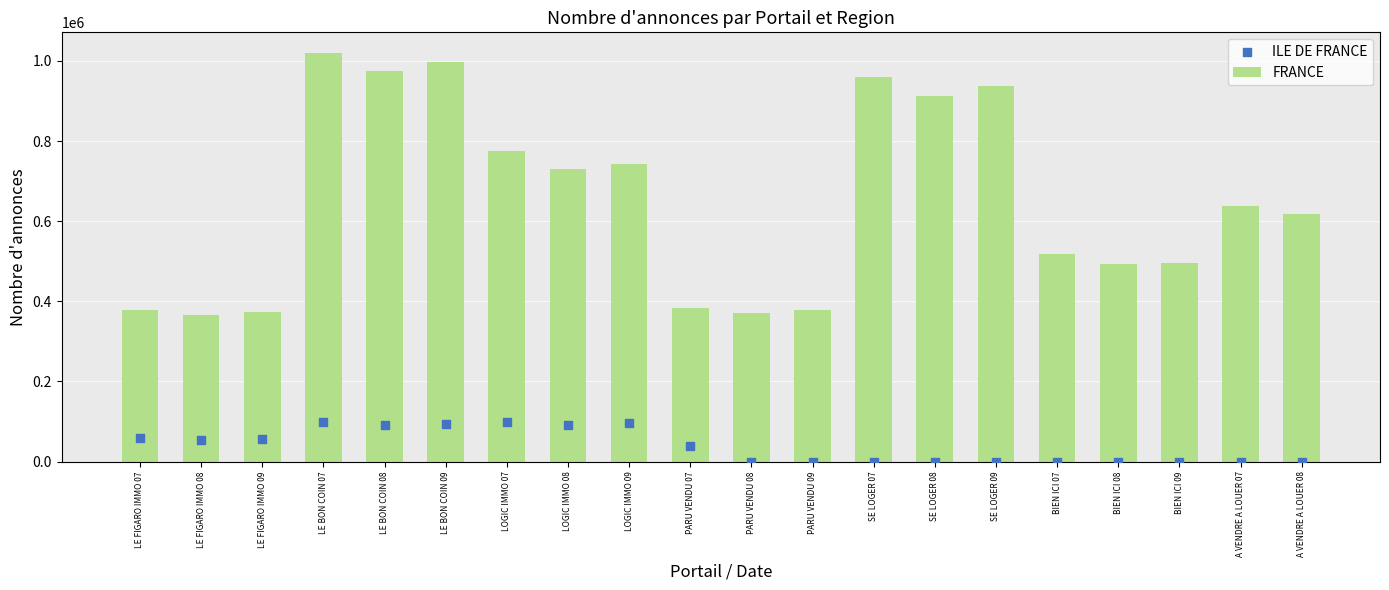

What is the total value across all series at PARU VENDU 09?

379038